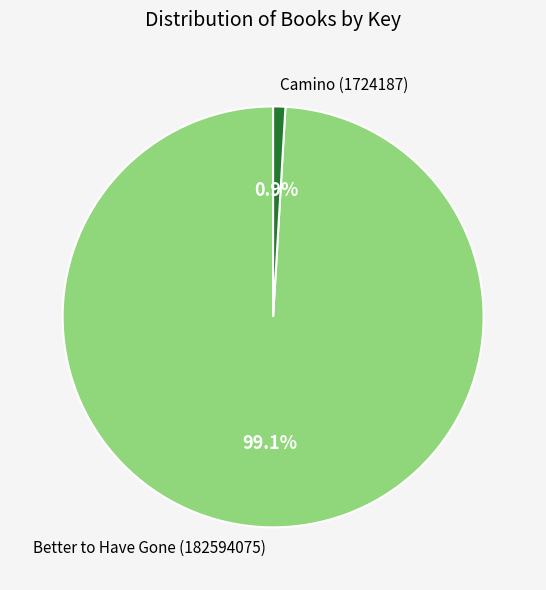

What is the majority slice?

Better to Have Gone (182594075)